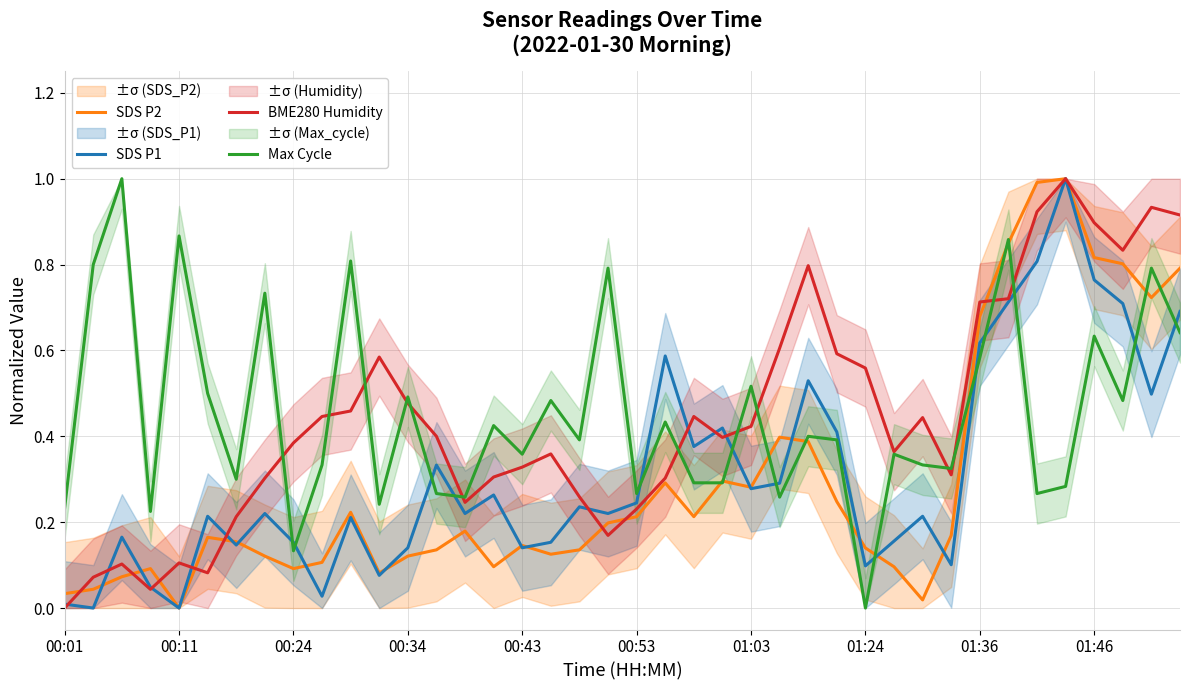

True or false: SDS P1 and Max Cycle cross at least once.

True